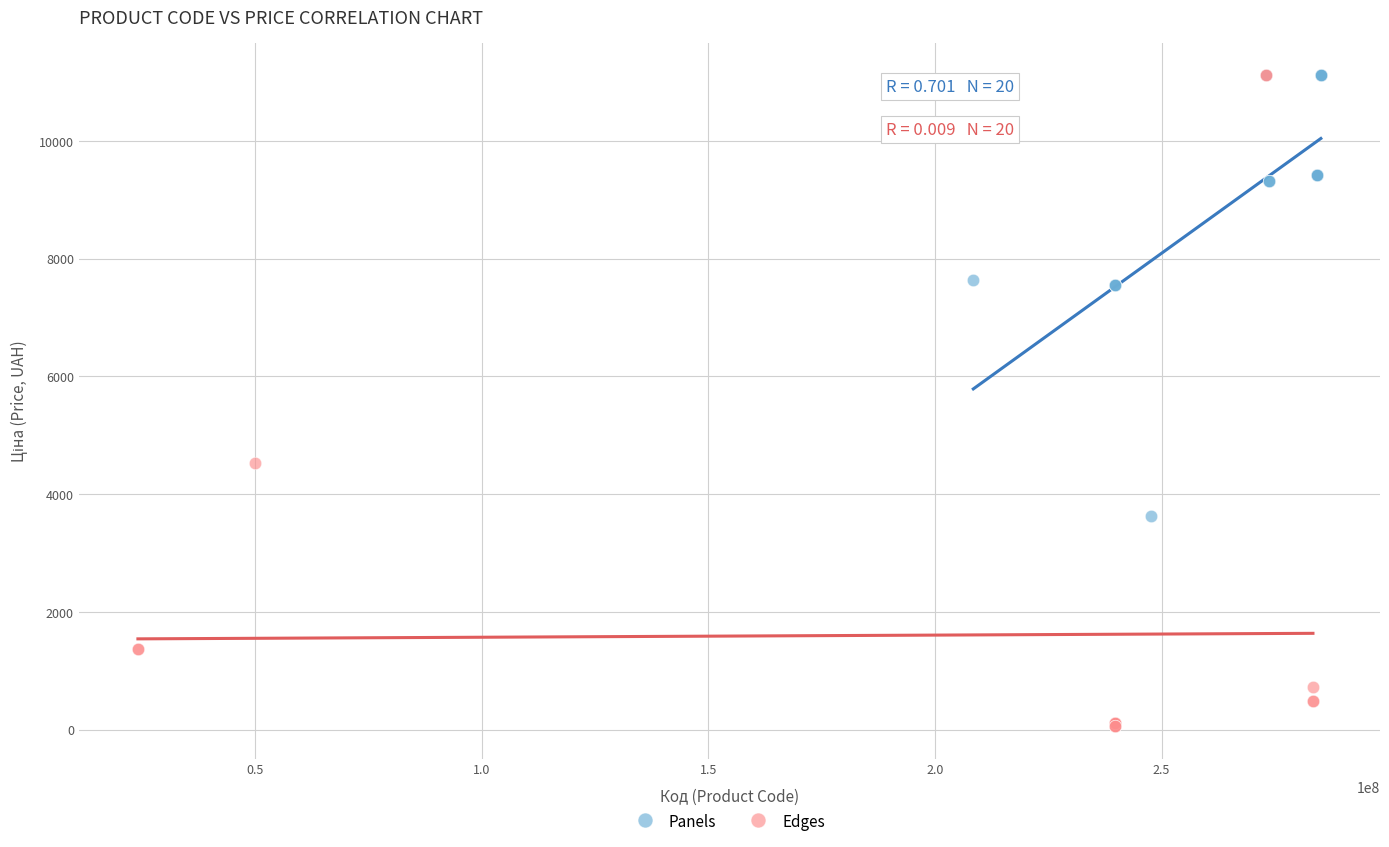

Which series has the largest Y range (max minus min)?

Edges